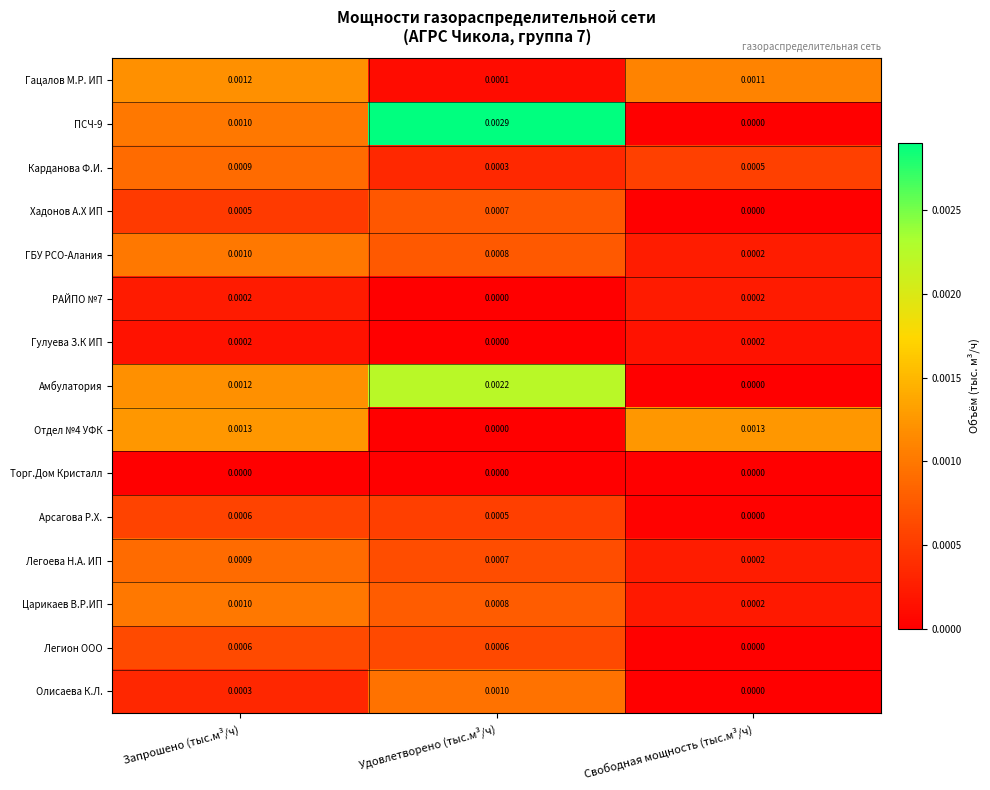

Which category has the highest value across all series?

Удовлетворено (тыс.м³/ч)